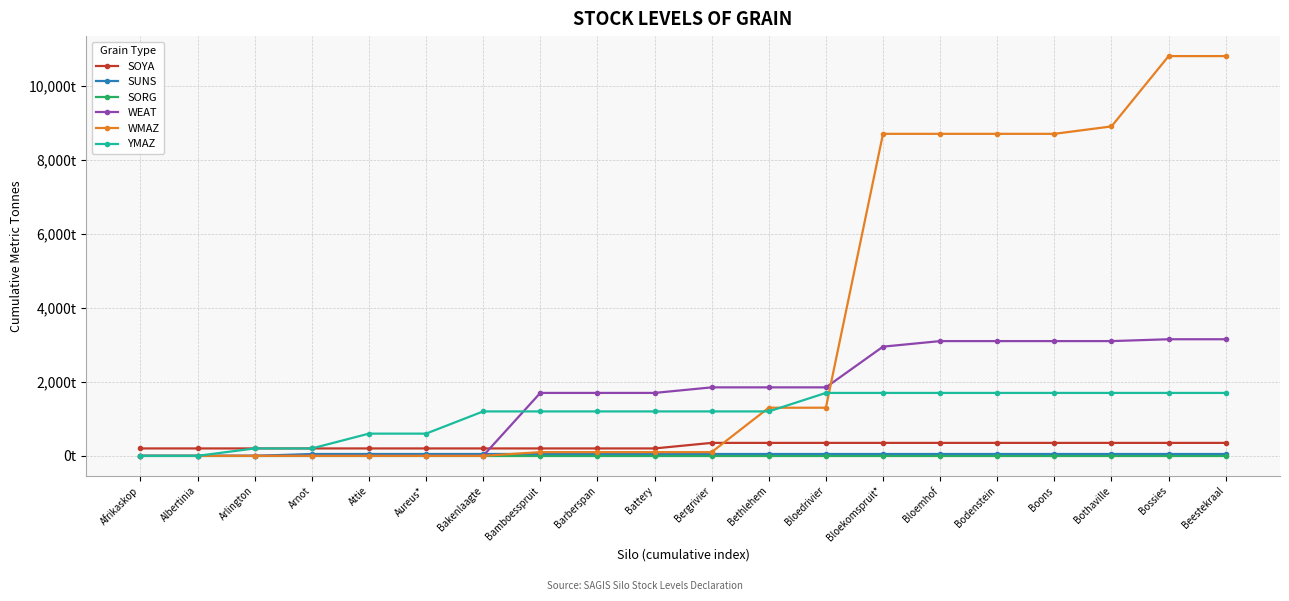

True or false: SUNS and SORG cross at least once.

False